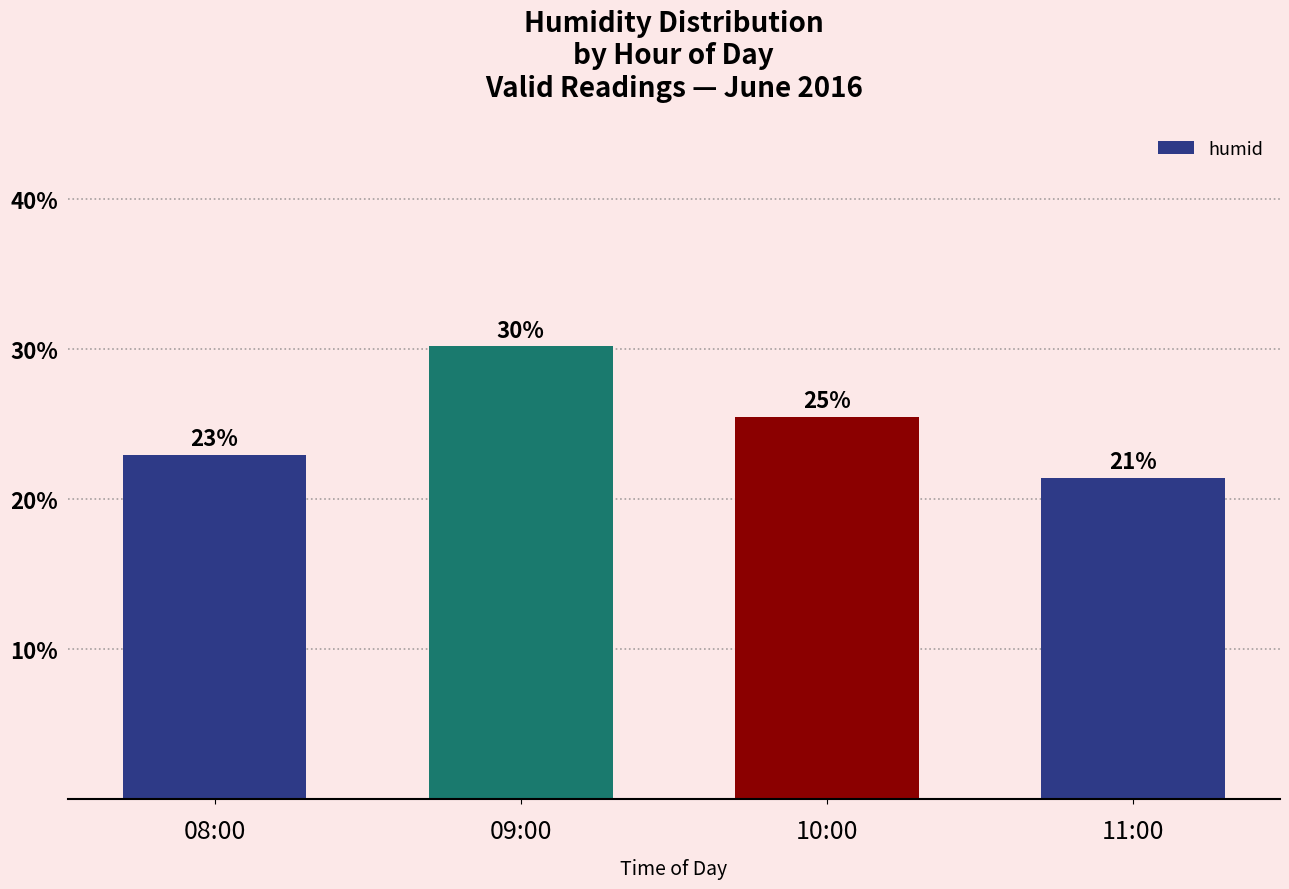

What is the difference between the maximum and minimum values?

8.8